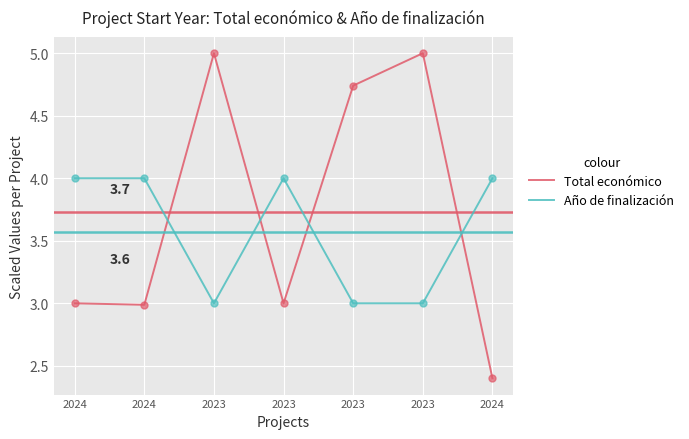

How many lines are shown in the chart?

2